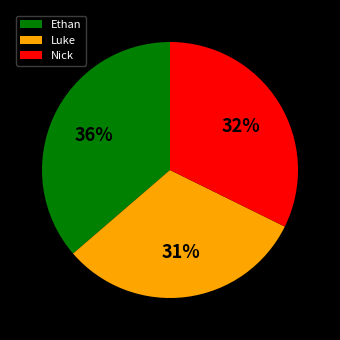

Does Nick account for over 50% of the chart?

No